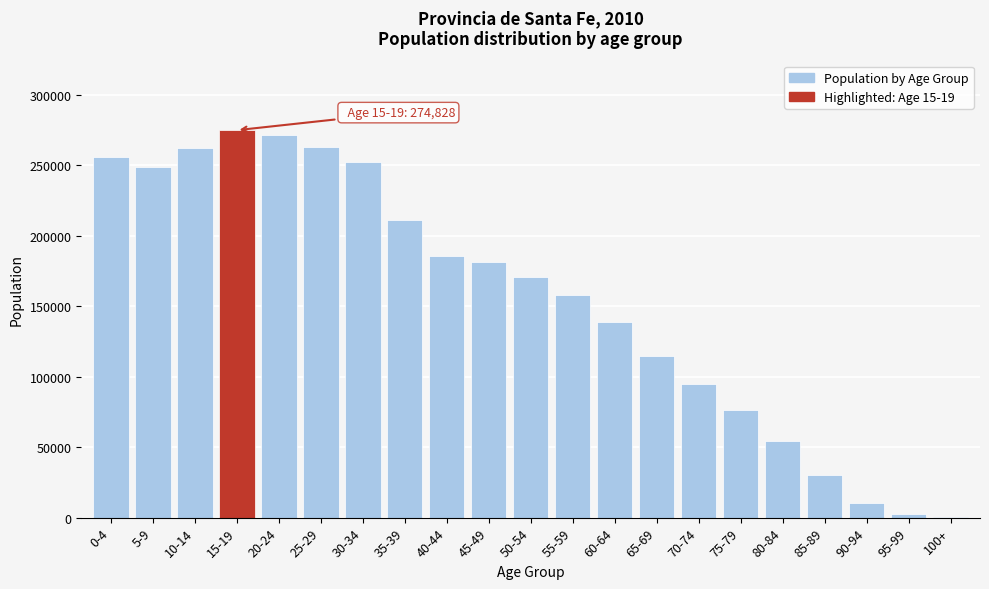

What is the sum of all values?

3257907